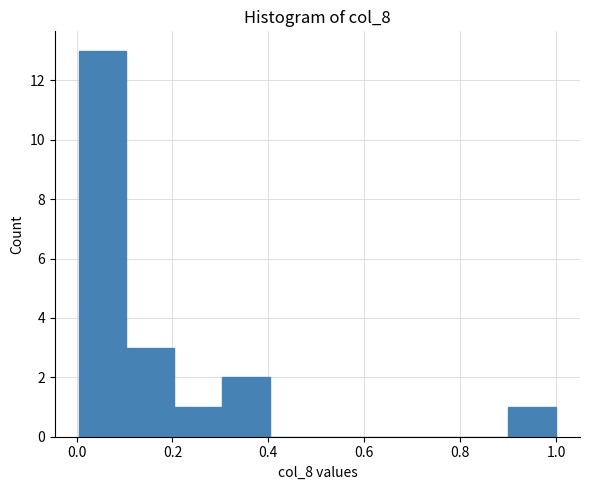

Reading left to right, transcribe this chart: for each bar, give the range it covers on the x-axis and its height. Neither the bar edges nor the heights are printed on the chart, so give them approximately, as read against the axes.

0.0 to 0.1: 13
0.1 to 0.2: 3
0.2 to 0.3: 1
0.3 to 0.4: 2
0.4 to 0.5: 0
0.5 to 0.6: 0
0.6 to 0.7: 0
0.7 to 0.8: 0
0.8 to 0.9: 0
0.9 to 1.0: 1